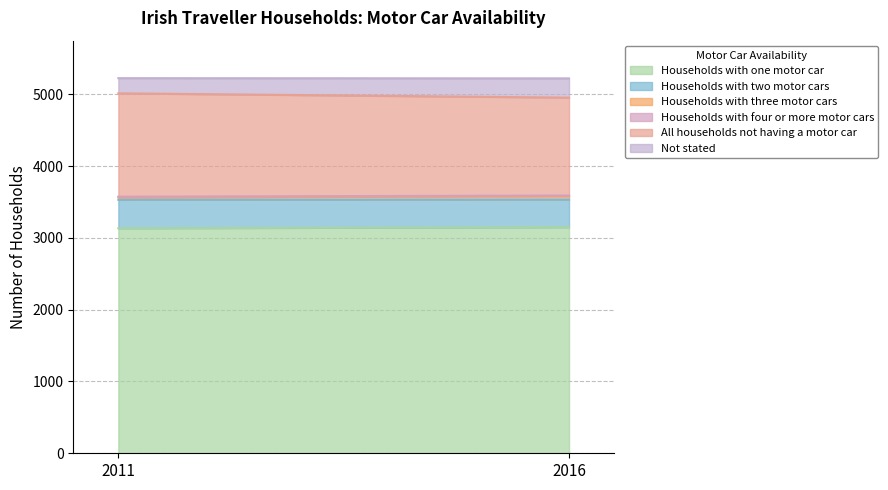

What is the value of the Not stated point at the 2nd from the left?

268